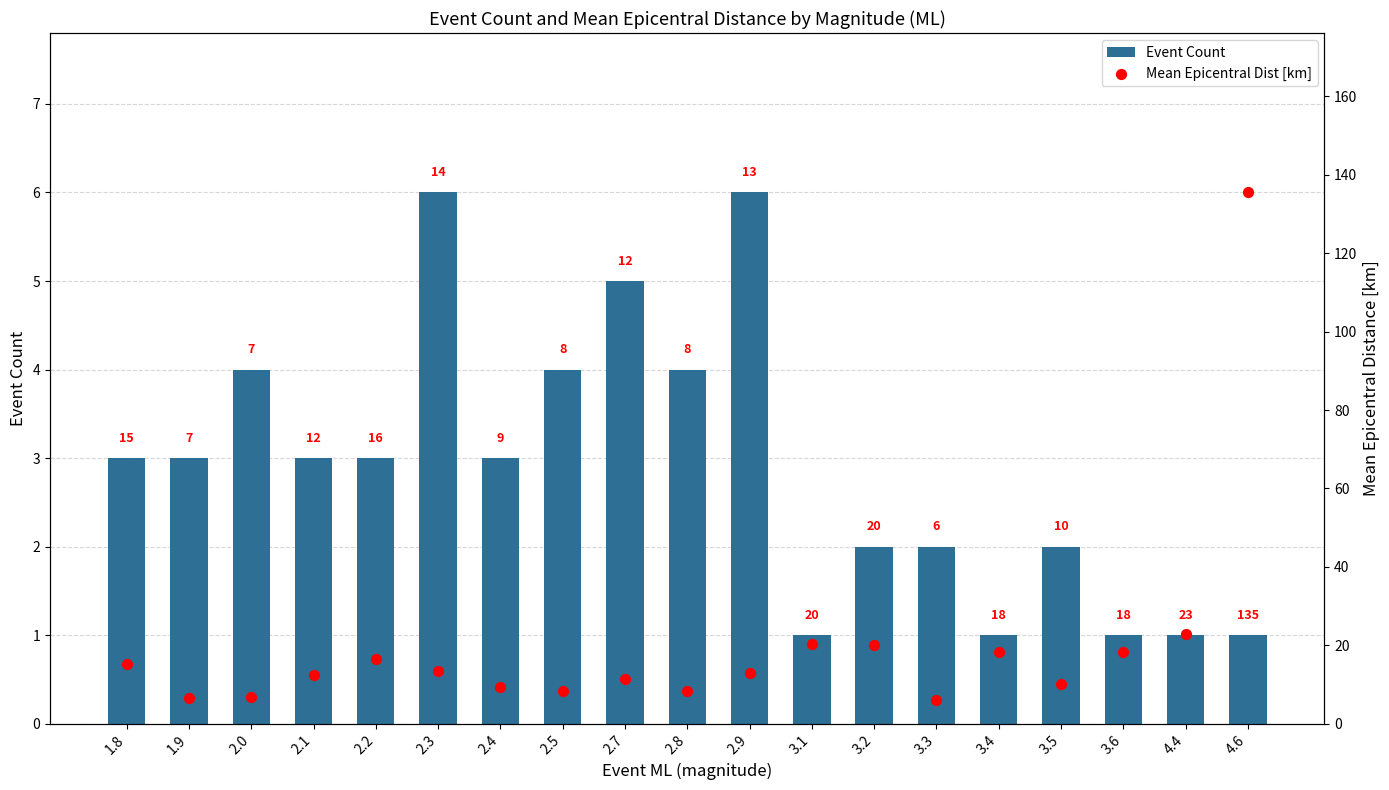

What are all the series names shown in the legend?

Event Count, Mean Epicentral Dist [km]